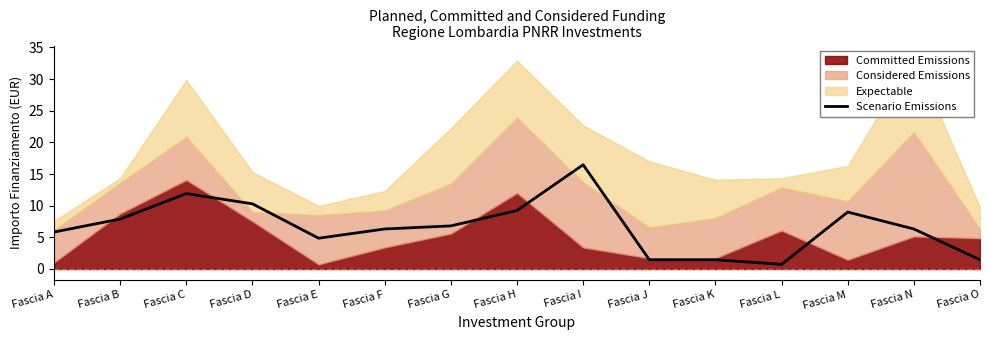

How many values exceed 6?

9